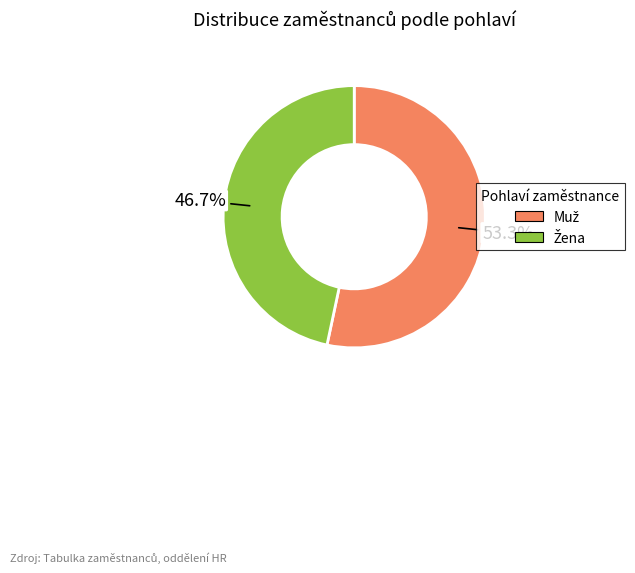

Is there a majority slice in this chart?

Yes